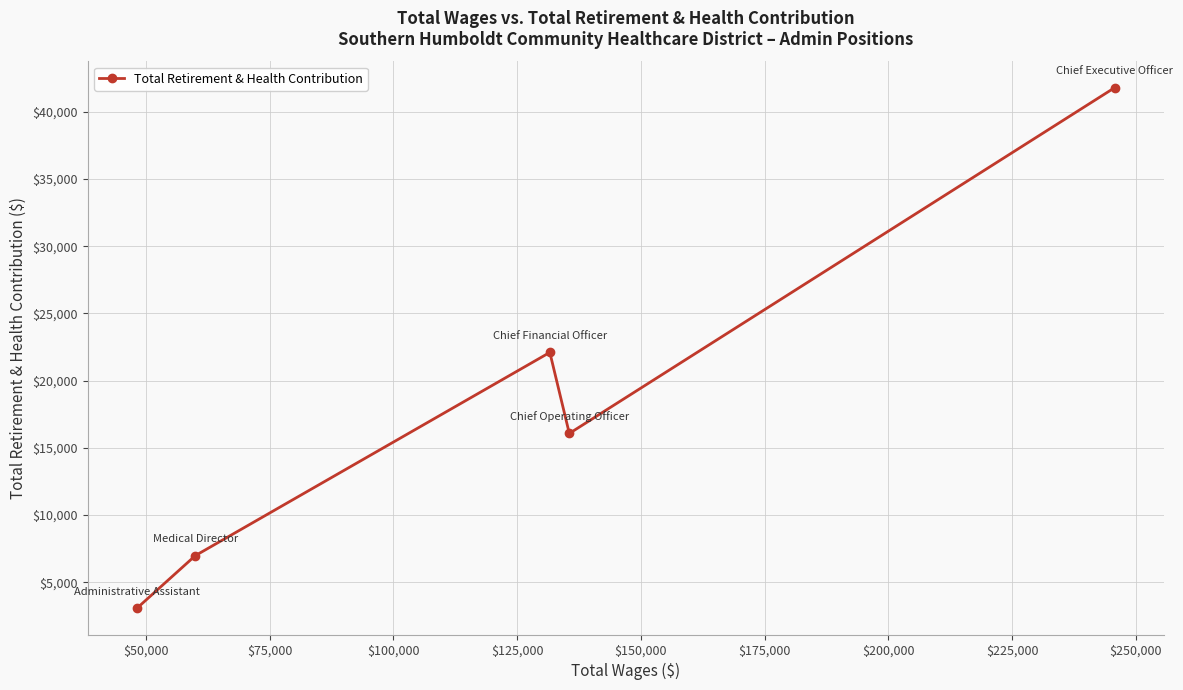

What is the average value?

17997